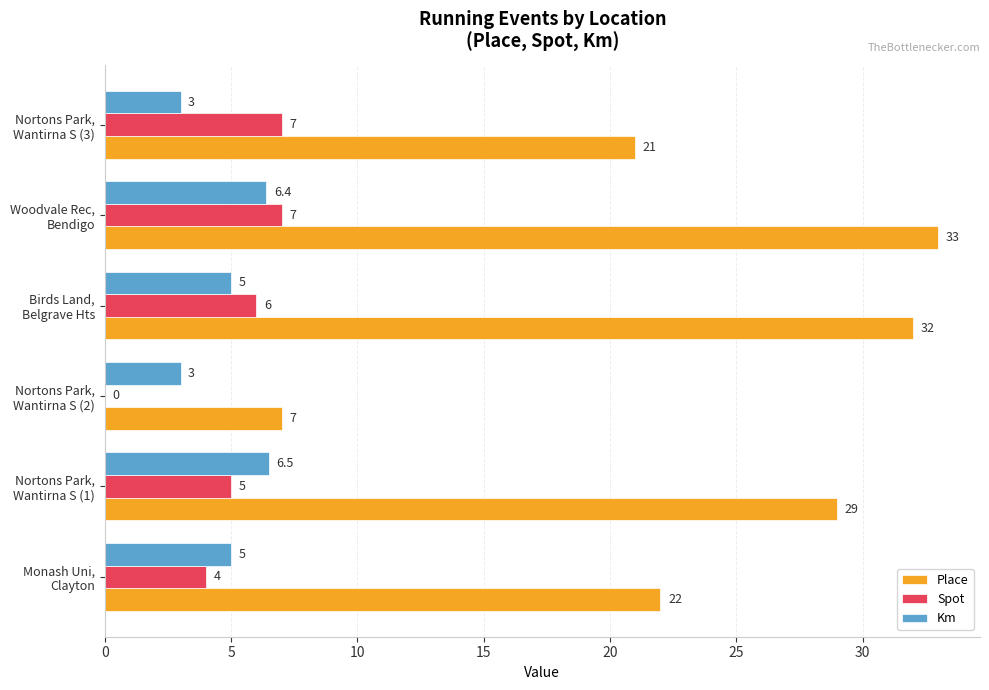

Which series has the largest total across all categories?

Place